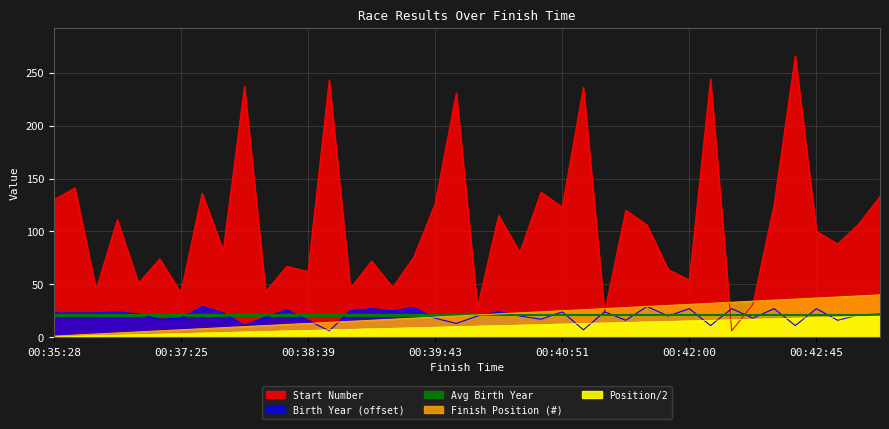

How many values in the Birth Year series exceed 22?

19